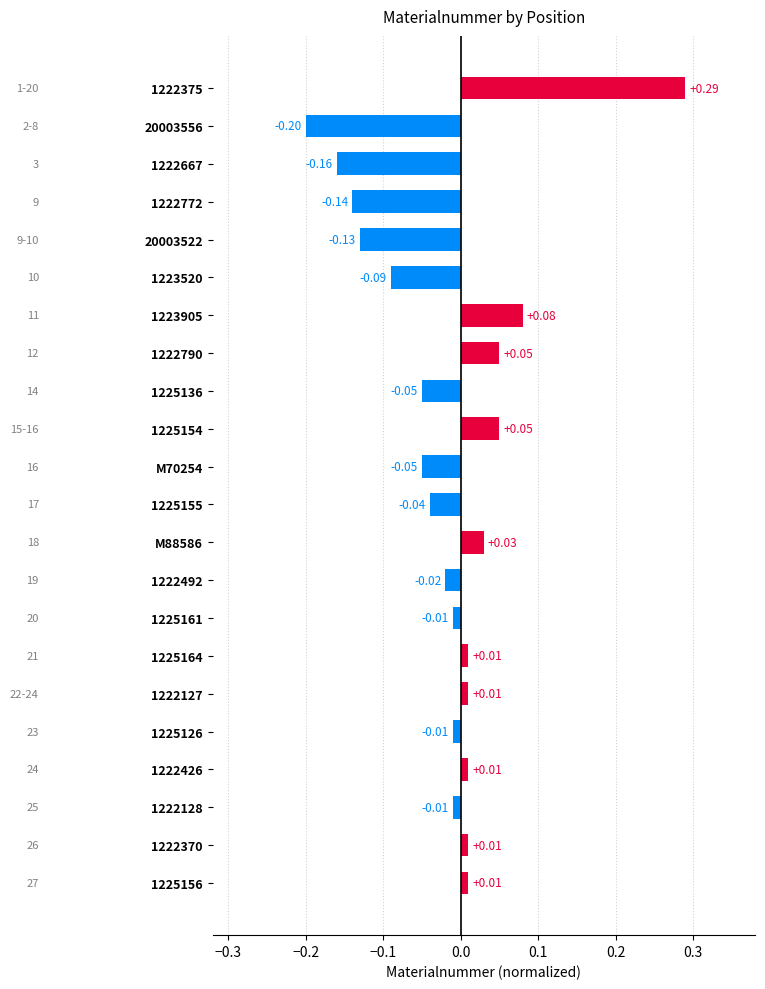

What is the change in value from 1222667 to 1222426?

+0.2